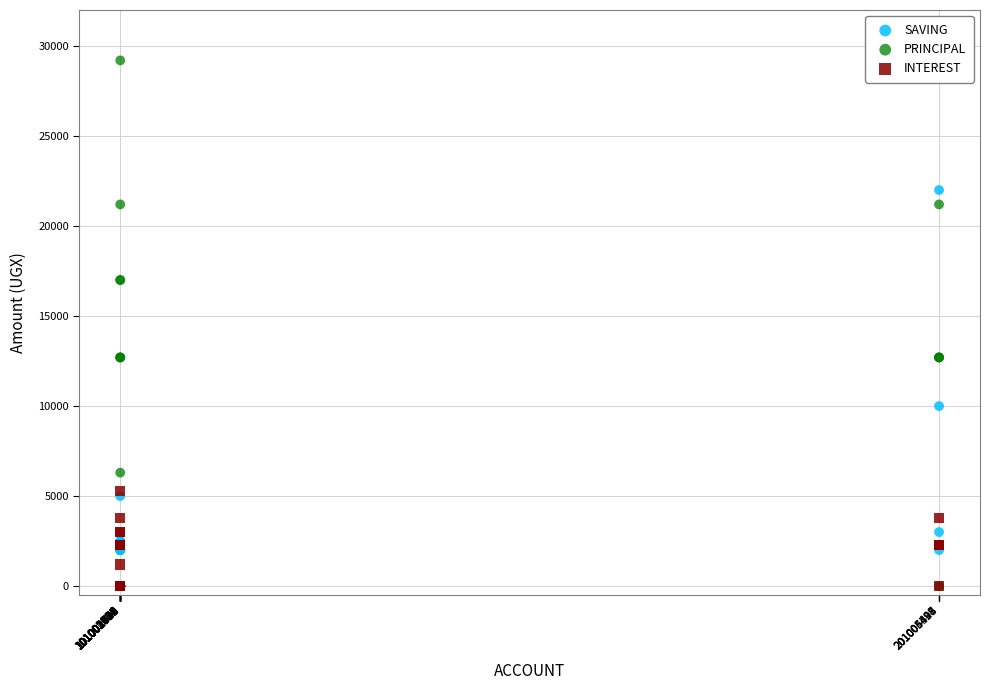

Which series has the widest spread of Y values?

PRINCIPAL